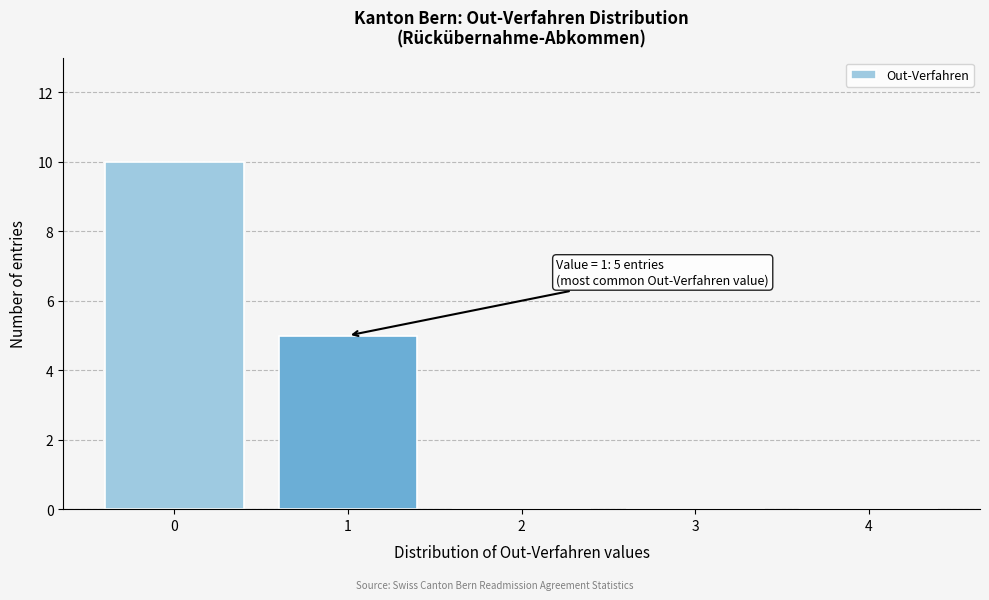

Reading left to right, what are all the values shown in this chart?

0=10	1=5	2=0	3=0	4=0